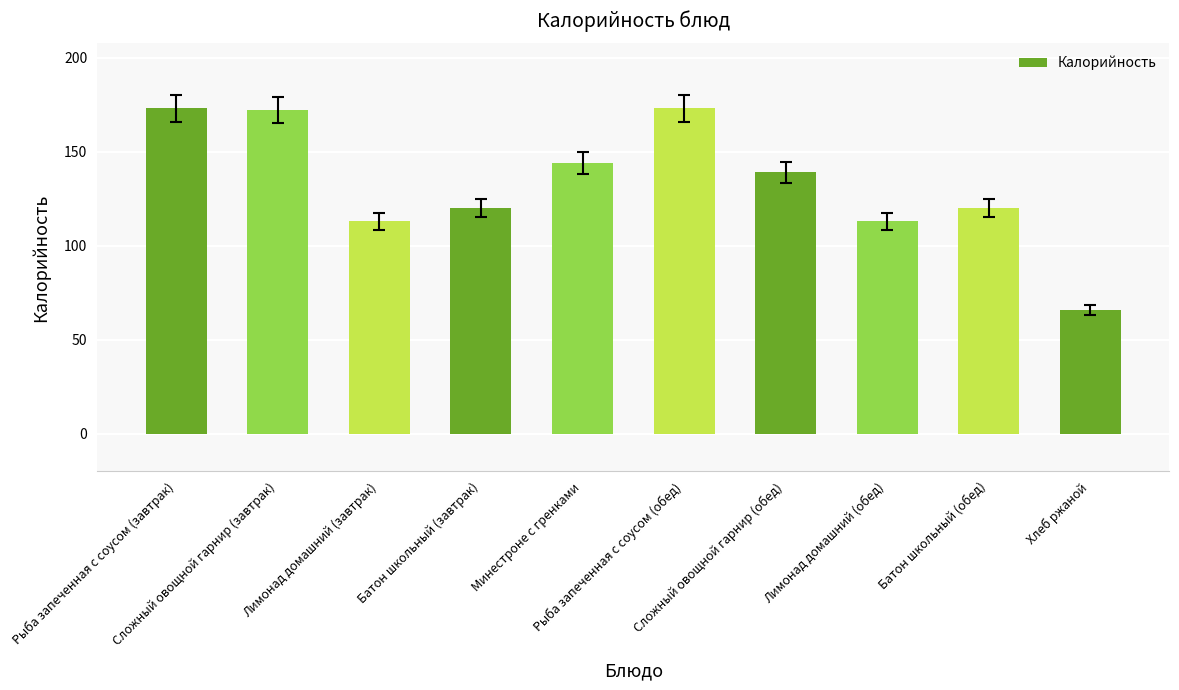

What is the ratio of the value at Сложный овощной гарнир (завтрак) to the value at Хлеб ржаной?

2.6